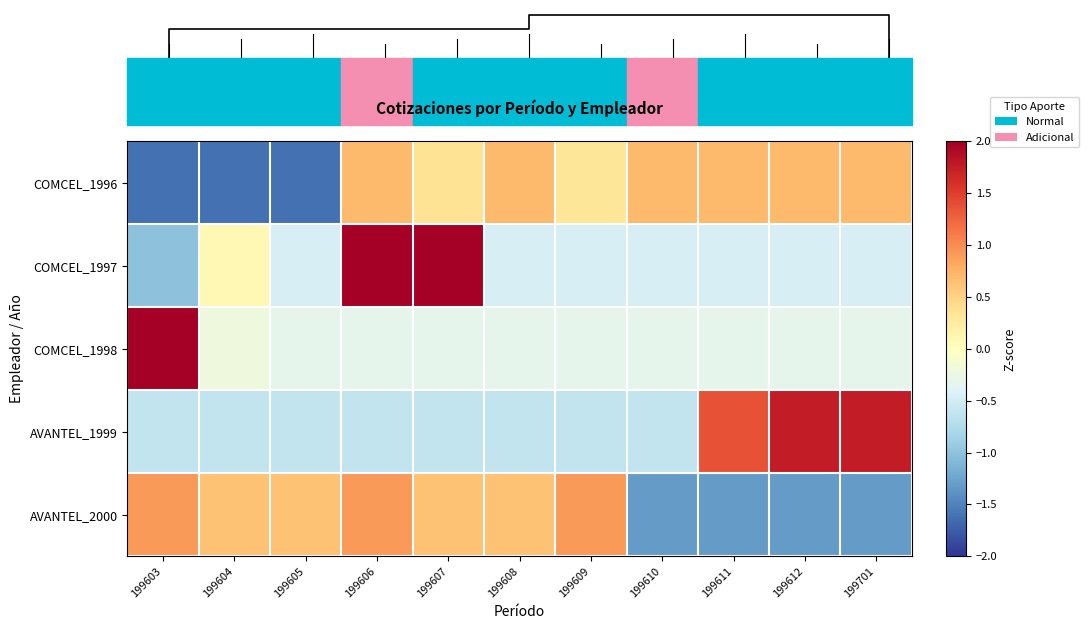

Which category has the highest value in the COMCEL_1996 series?

199606